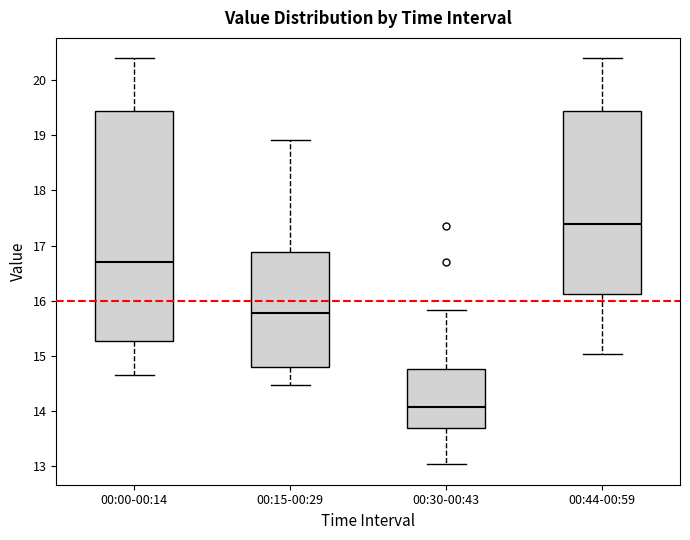

Comparing the boxes themselves (not the whiskers), which one is the tallest?

00:00-00:14